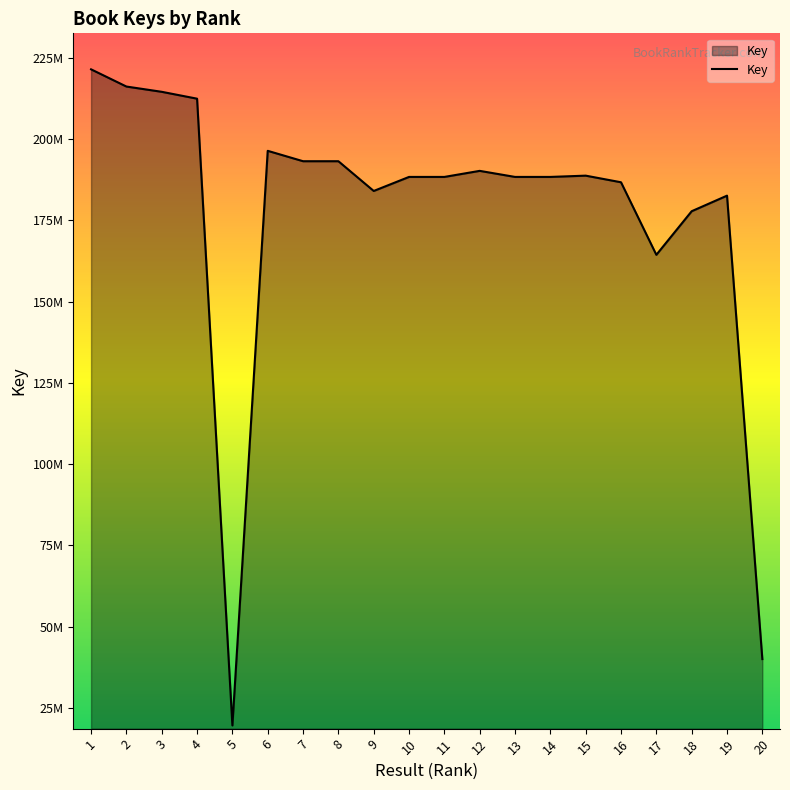

What is the value of the 16th point from the left?

186749738